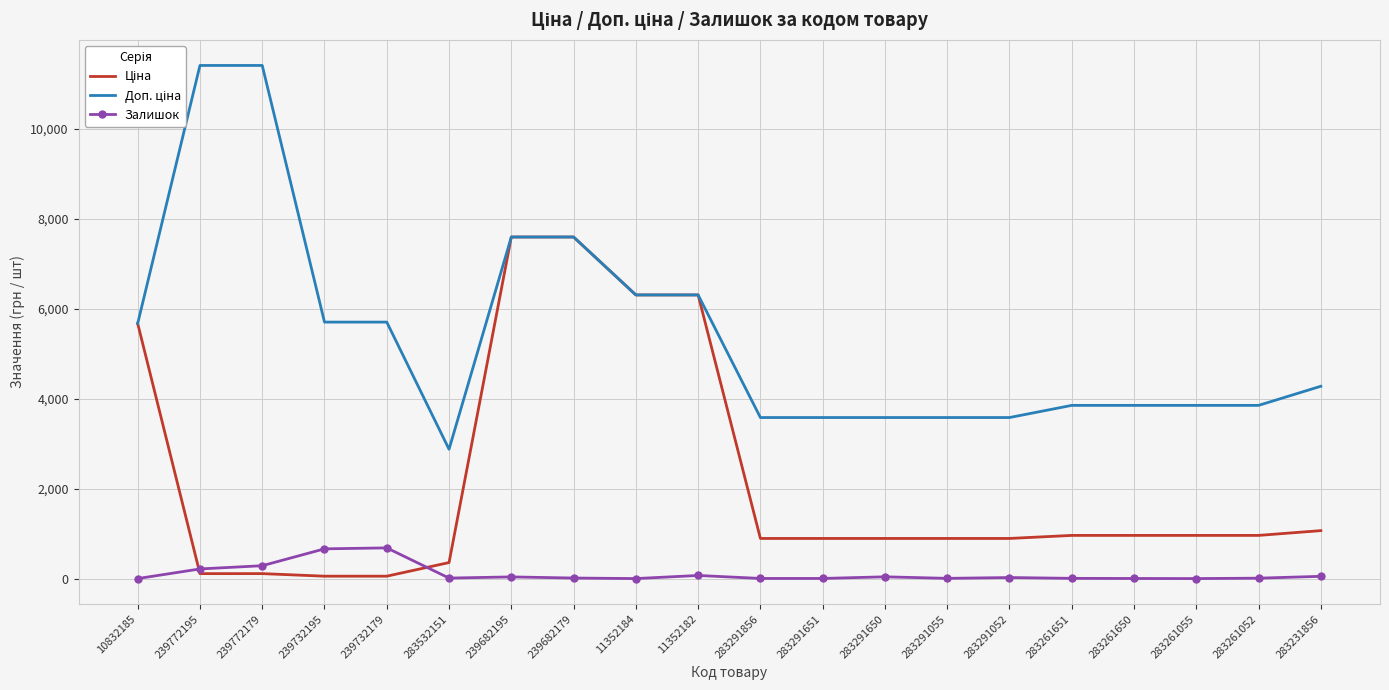

What is the highest value of the Залишок series?

686.0